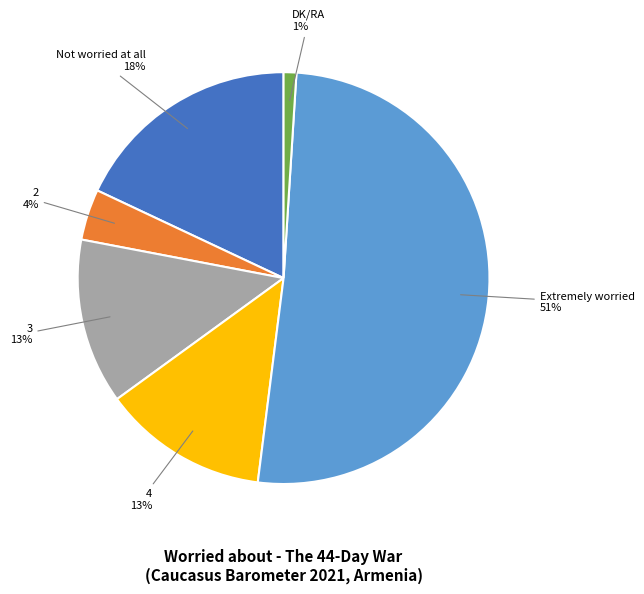

True or false: 4 accounts for 13% of the total.

True